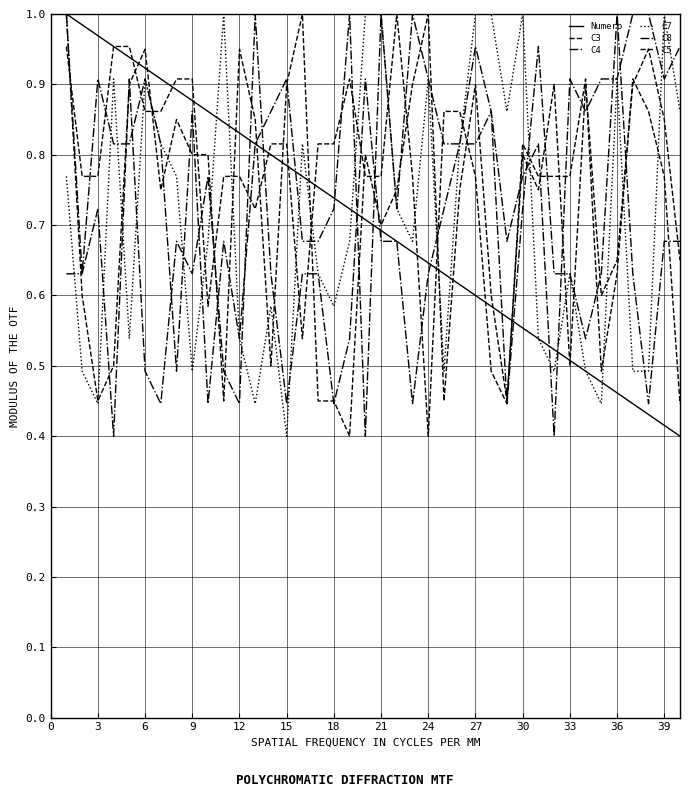

Count the number of categories in the chart.

40